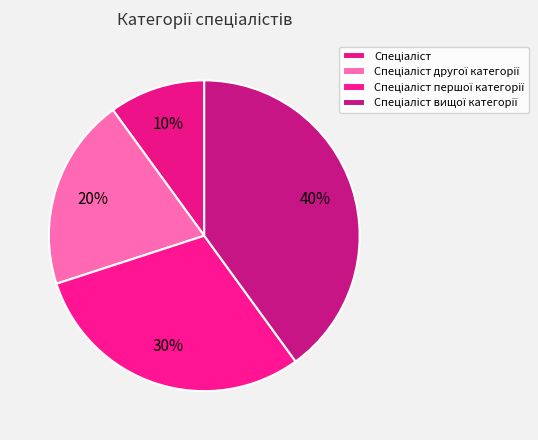

What percentage do Спеціаліст першої категорії and Спеціаліст другої категорії together represent?

50.0%